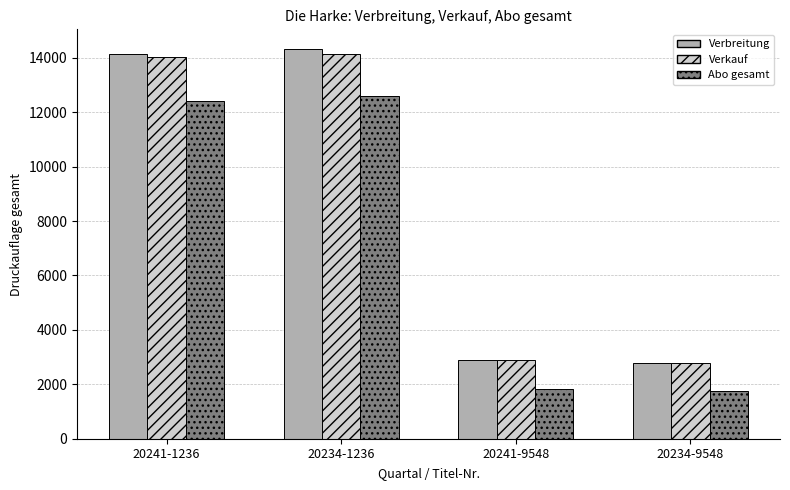

Which category has the highest value in the Abo gesamt series?

20234-1236